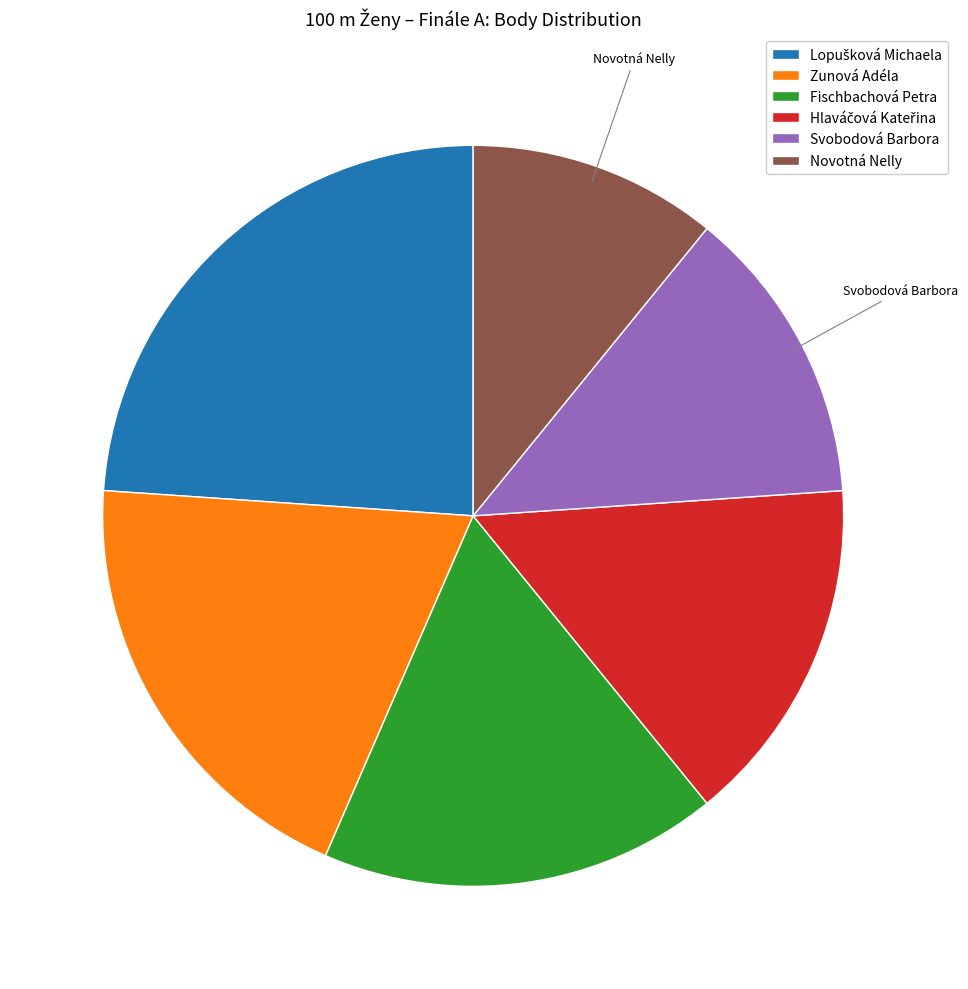

The Svobodová Barbora slice represents 13% of the pie. True or false?

True